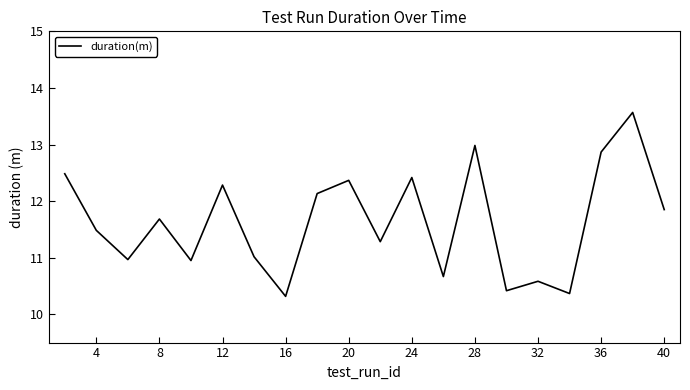

What is the smallest value displayed?

10.3